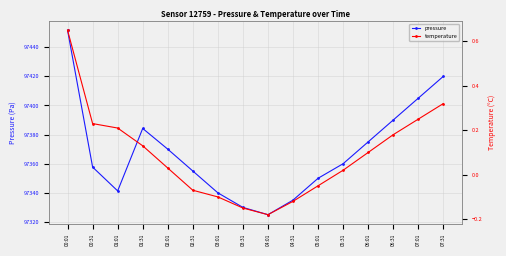

Where is the first local minimum for pressure?

01:01